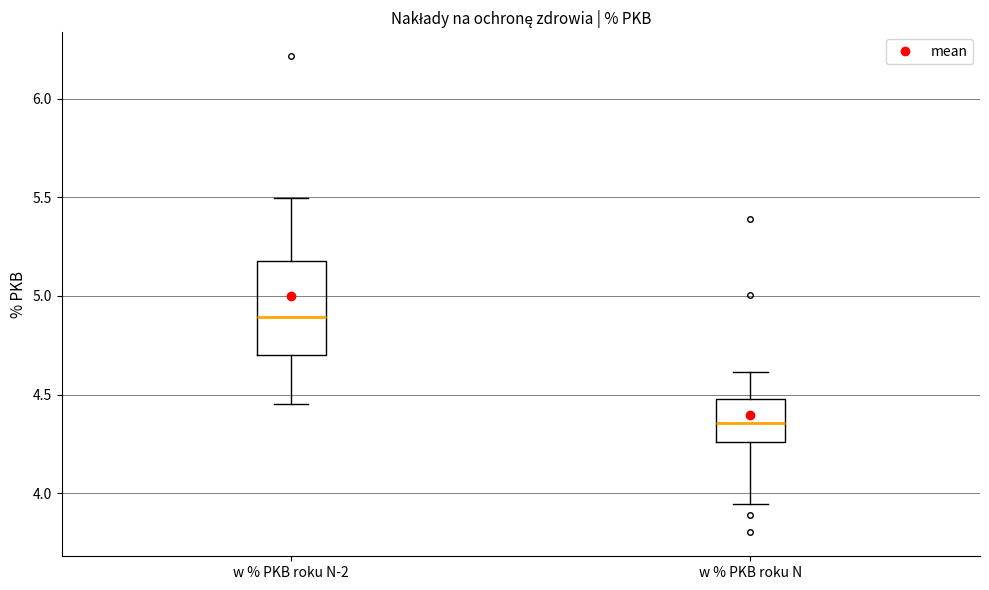

Where does the upper whisker of the box for w % PKB roku N-2 end on the y-axis? The values are not printed on the chart, so give them approximately, as read against the axis.

5.50